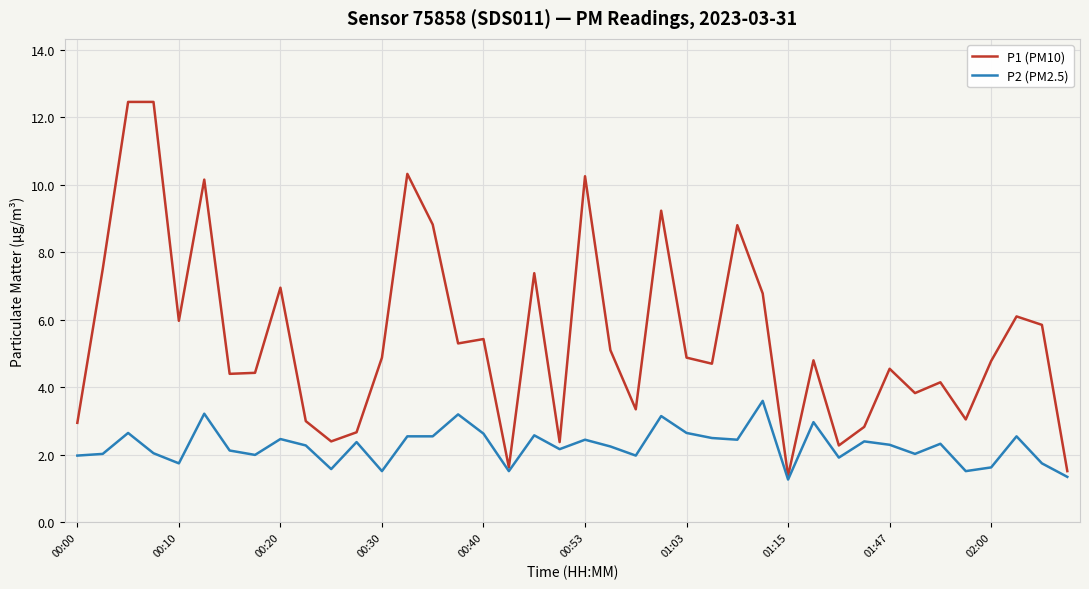

Rank the series by their maximum value, from highest to lowest.

P1 (PM10), P2 (PM2.5)